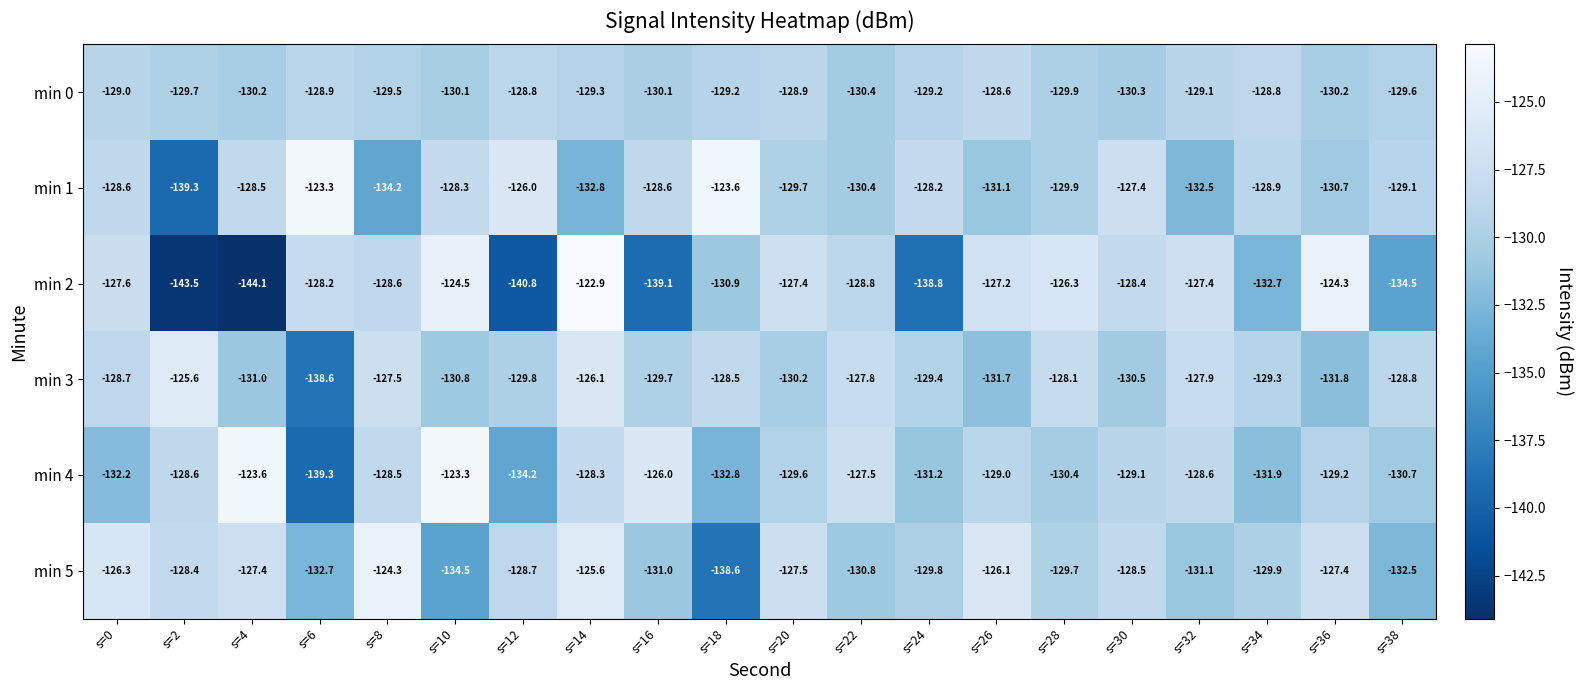

The min 5 series shows -132.5 at s=38. True or false?

True